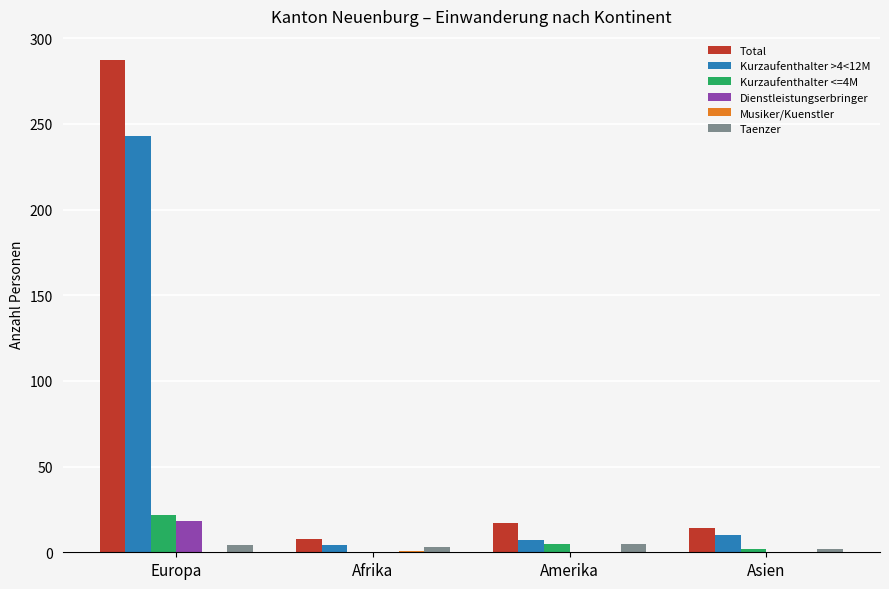

Which series changed the most between Europa and Amerika?

Total